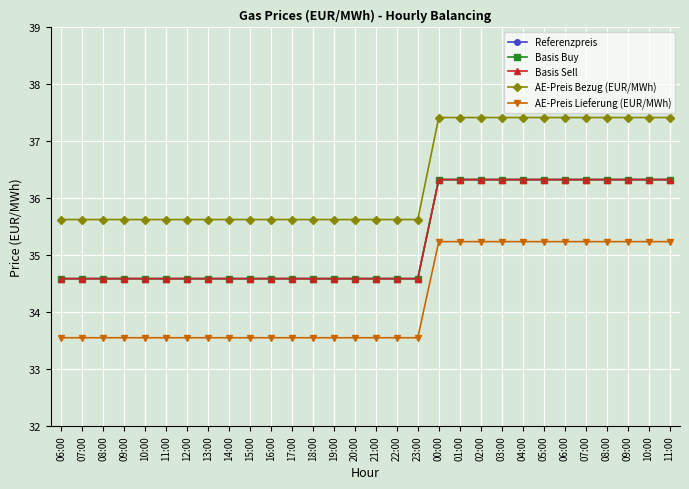

Does the chart display data point markers on the line(s)?

Yes